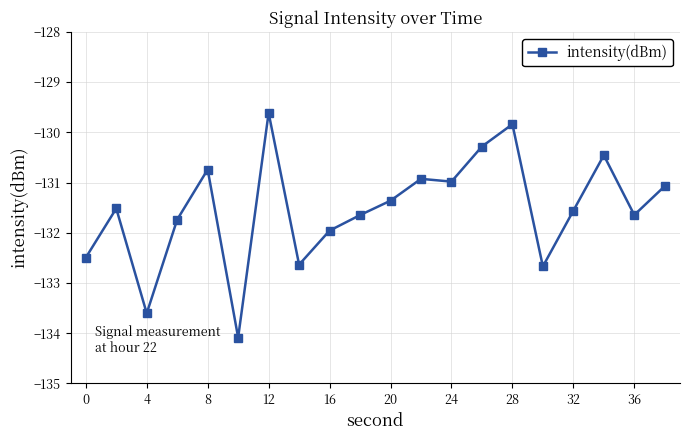

What is the smallest value displayed?

-134.1